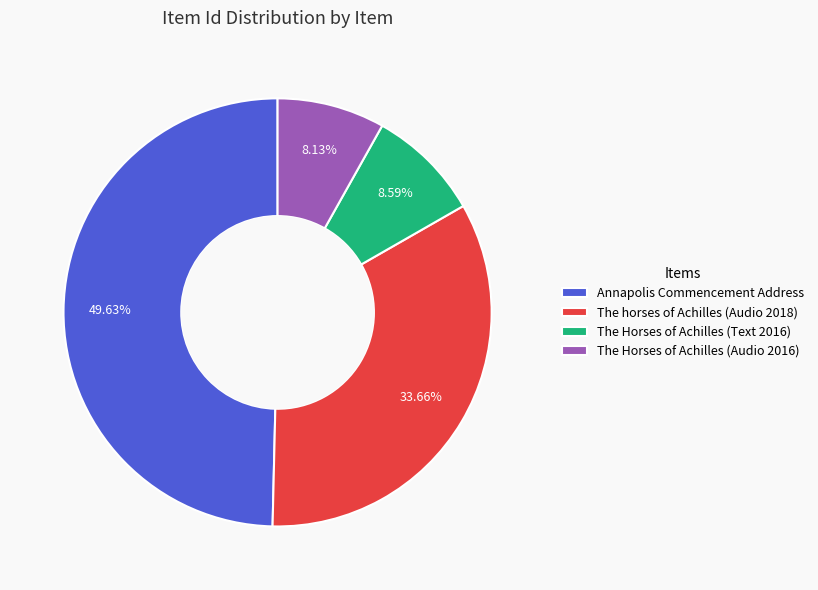

What is the ratio of the value at The horses of Achilles (Audio 2018) to the value at Annapolis Commencement Address?

0.7